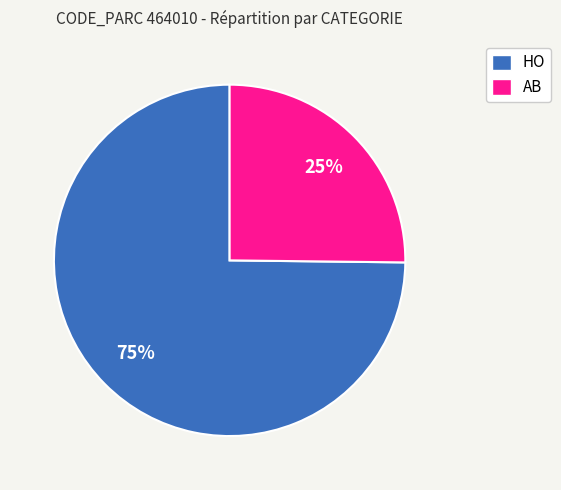

Combined, do HO and AB account for over 50%?

Yes